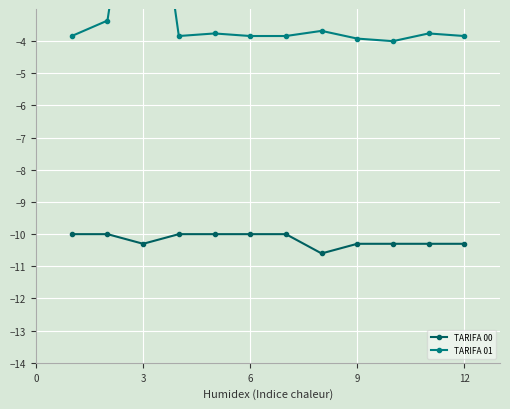

The TARIFA 00 series shows -10.3 at 9. True or false?

True